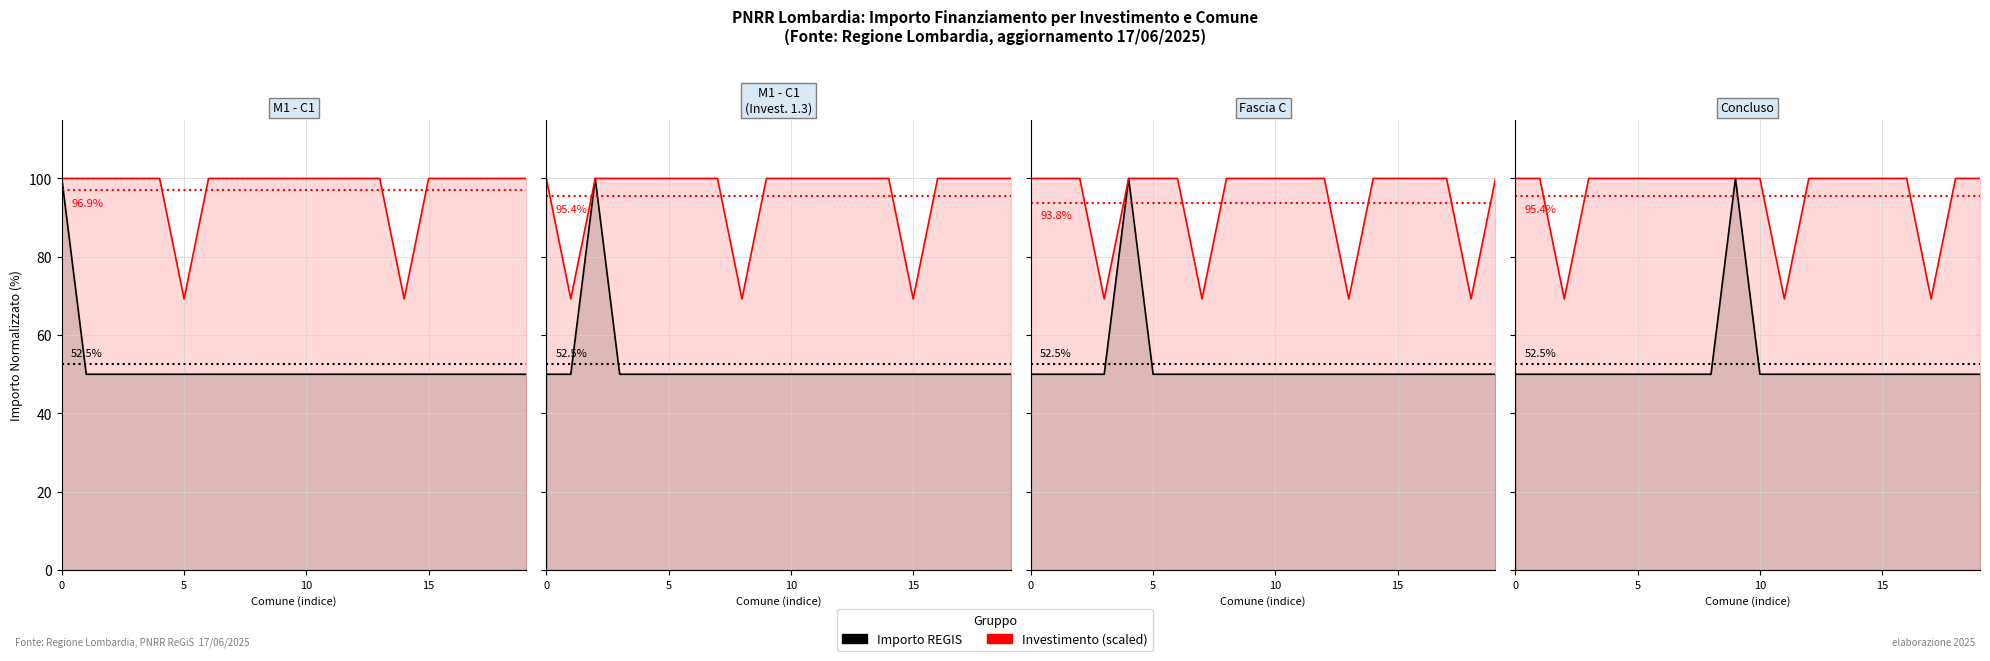

What is the minimum value shown in the chart?

50.0